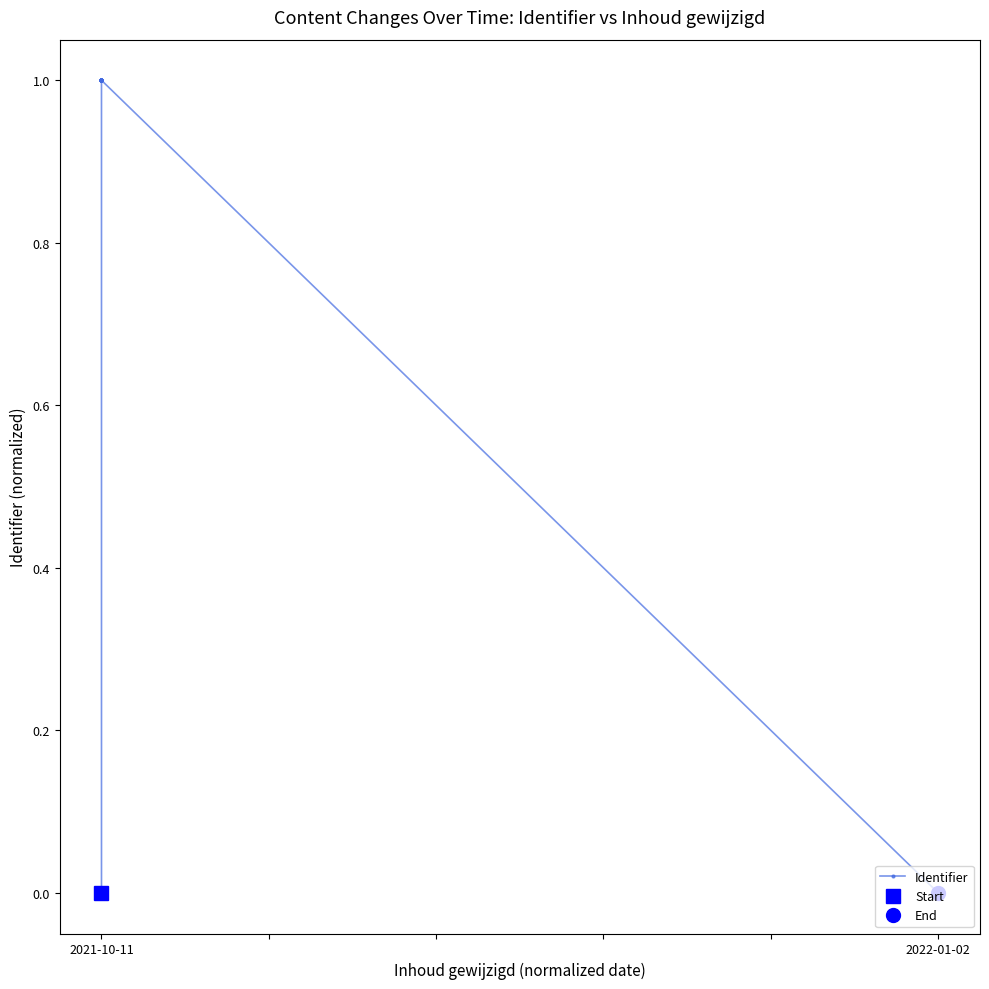

Reading left to right, transcribe all the data shown in this chart.

0.0	1.0	1.0	1.0	1.0	1.0	1.0	1.0	1.0	1.0	1.0	1.0	1.0	1.0	0.0	0.0